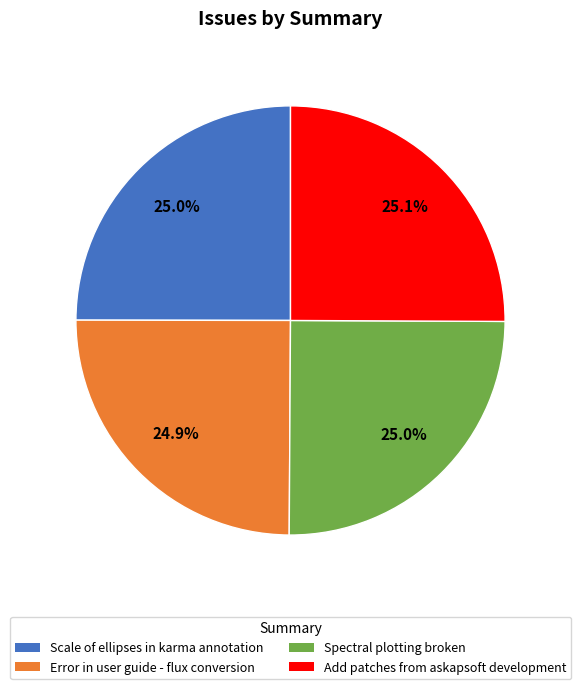

Is the sum of Add patches from askapsoft development and Scale of ellipses in karma annotation greater than half?

Yes